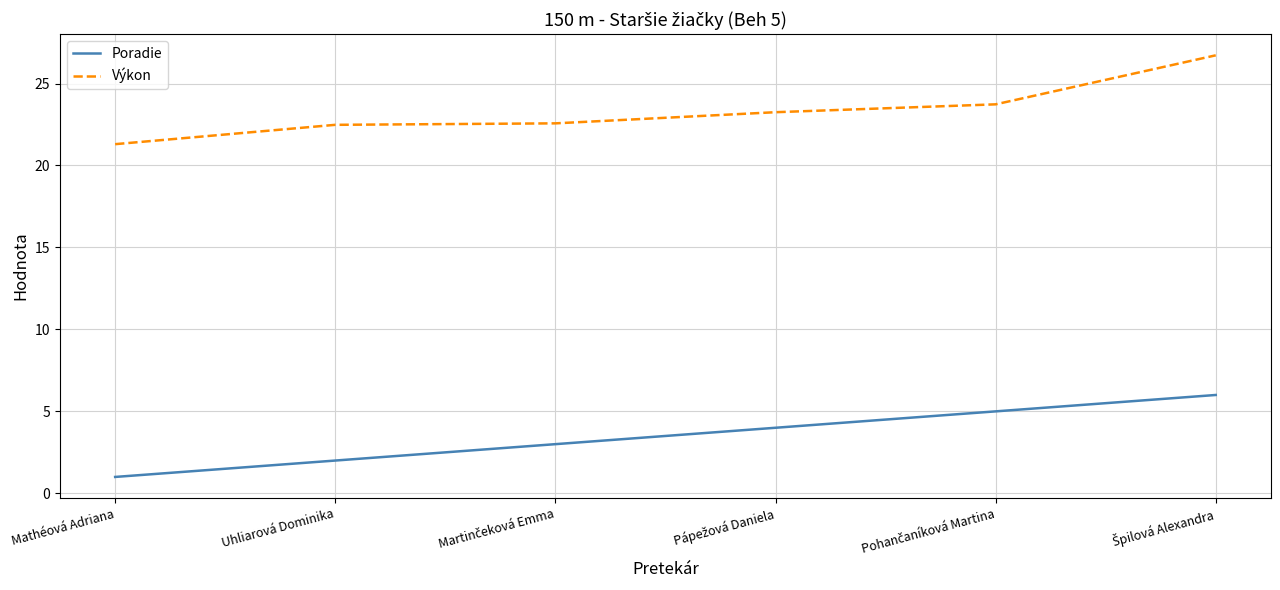

Which series has the largest range (max minus min)?

Výkon